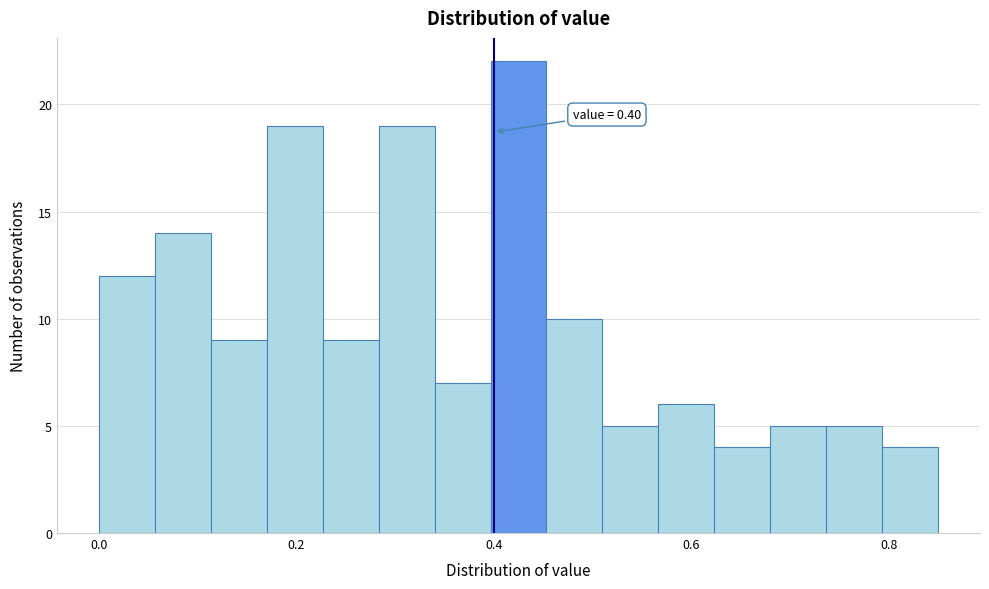

Around what value on the x-axis is the tallest bar? Give the approximate position of its centre, as read against the axis.

0.42